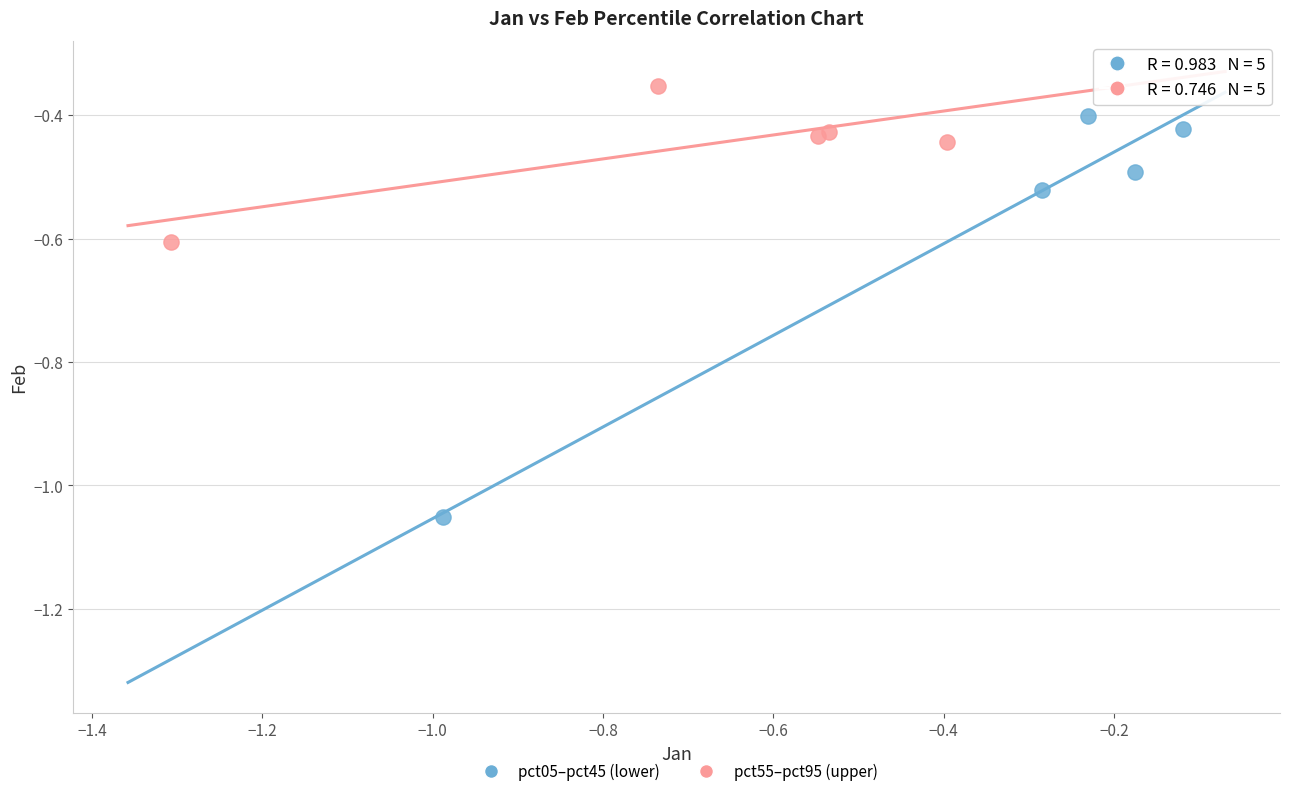

What are all the series names shown in the legend?

pct05–pct45 (lower), pct55–pct95 (upper)